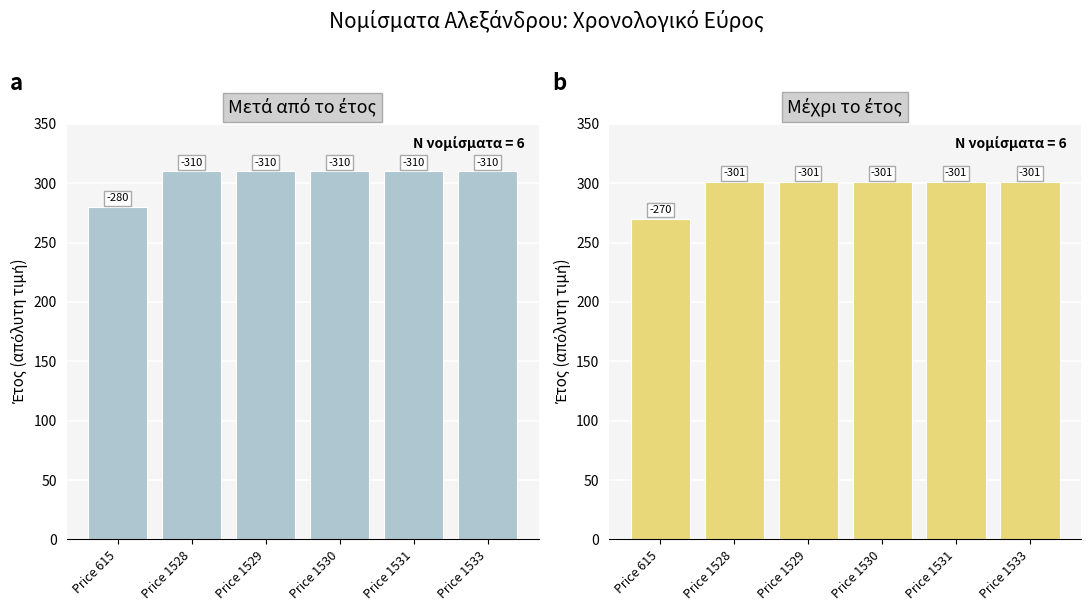

Reading right to left, what are all the values shown in this chart?

Μετά από το έτος: 310	310	310	310	310	280
Μέχρι το έτος: 301	301	301	301	301	270